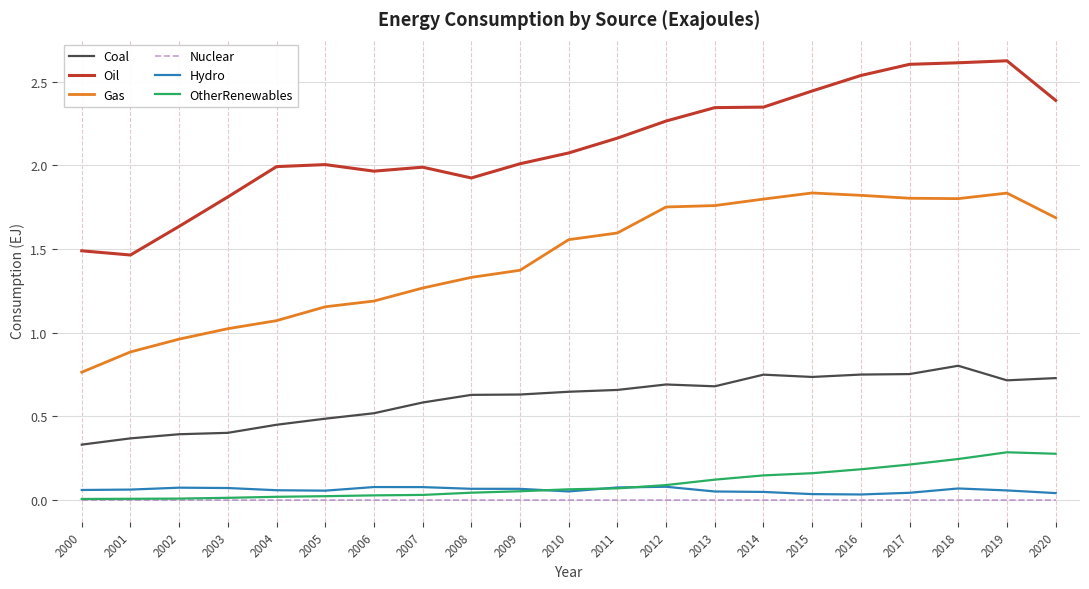

True or false: OtherRenewables and Gas intersect in this chart.

False